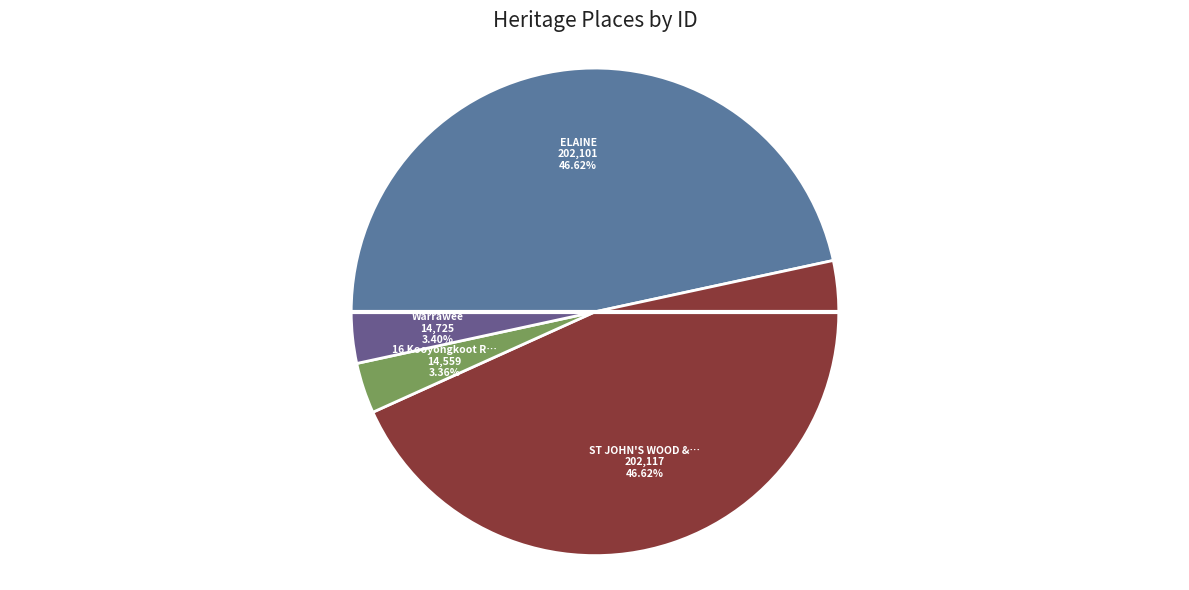

How many segments does this pie chart have?

4